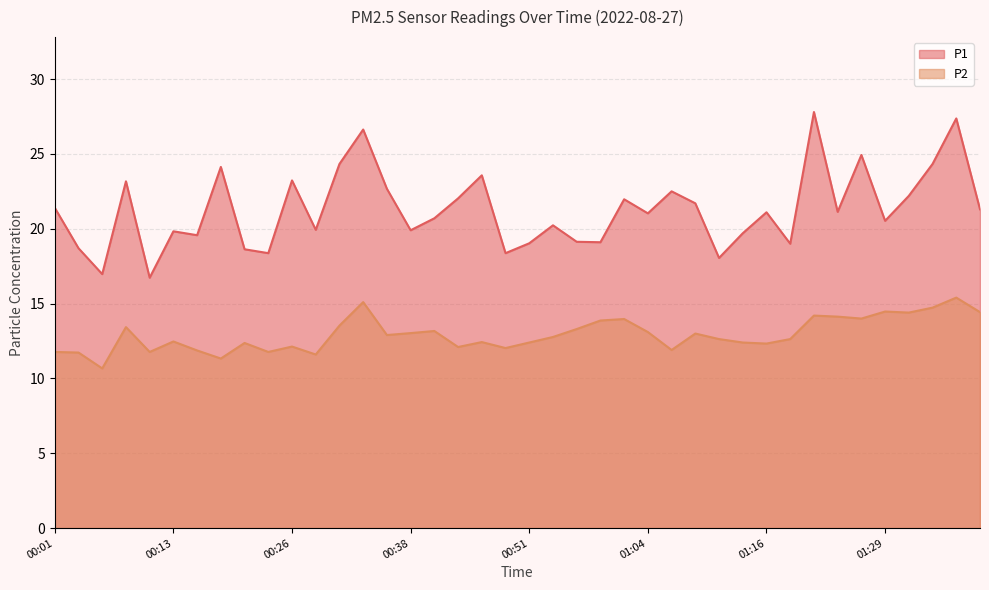

The P2 series shows 22.3 at 01:39. True or false?

False